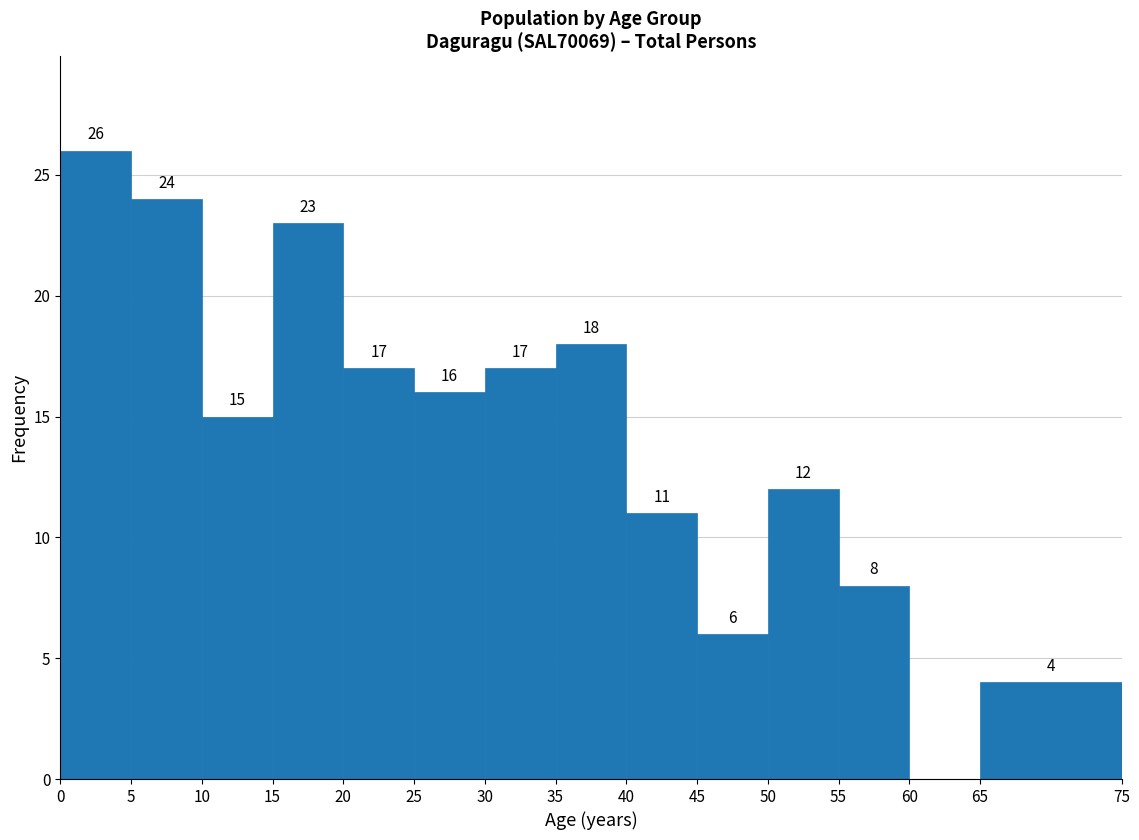

Over which range of the x-axis is the bar tallest?

0 to 5